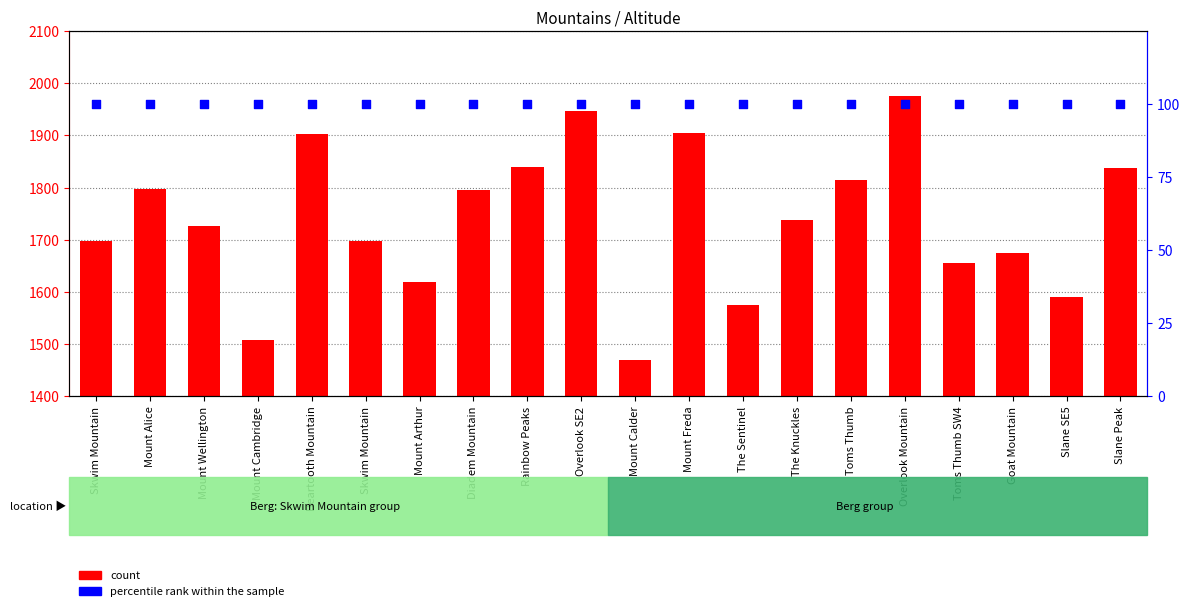

Which series contains the highest Y value?

count